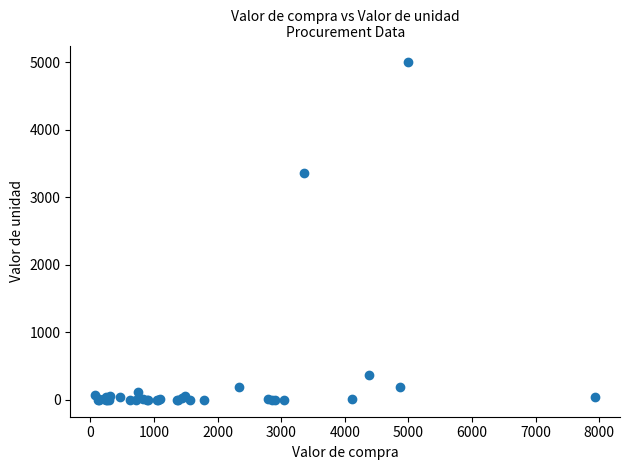

What Y value in the scatter plot is closest to 2501?

3360.0